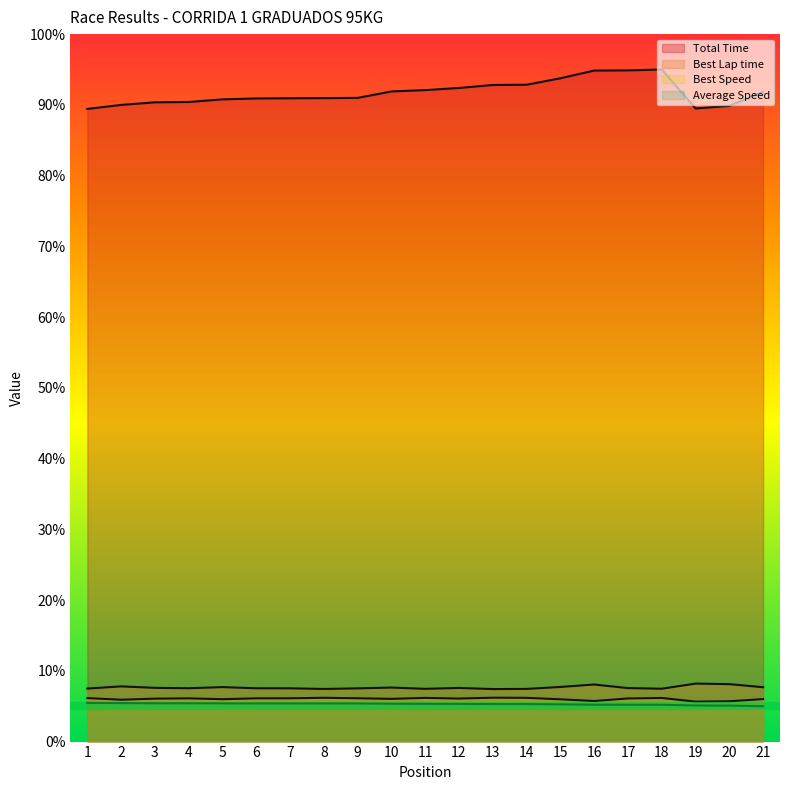

At which category is the sum across all series the highest?

16